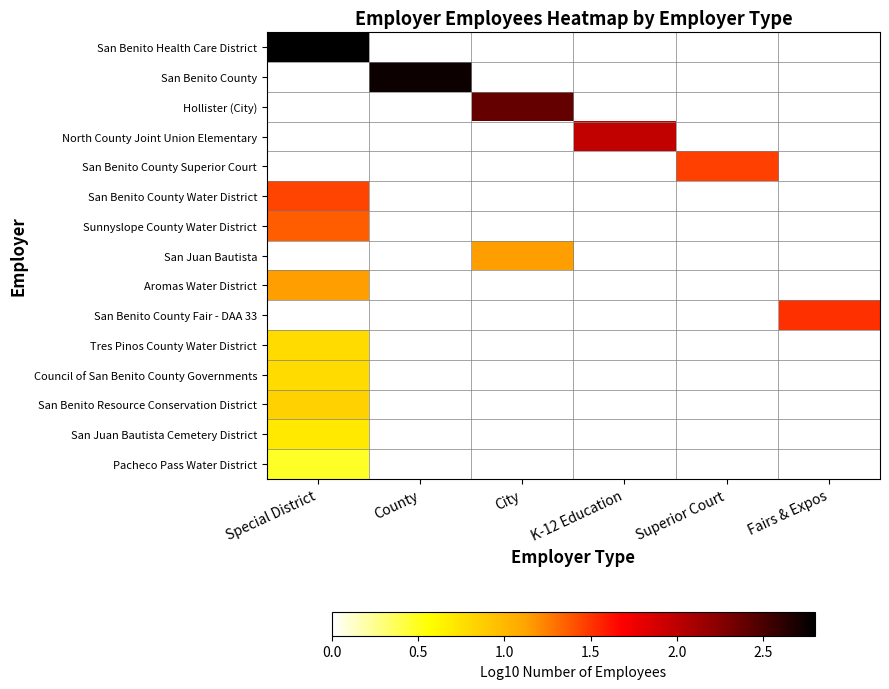

Is the value of Aromas Water District at Special District greater than the value of Council of San Benito County Governments at K-12 Education?

No